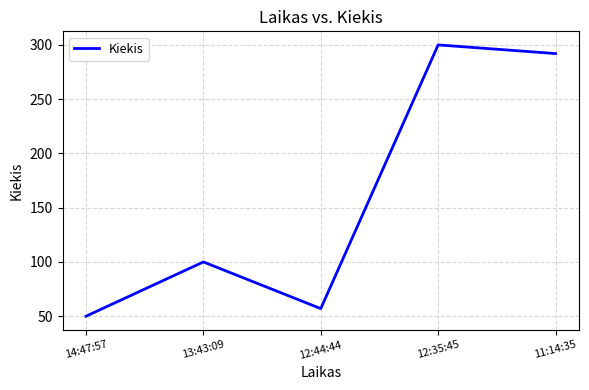

What is the average value?

160